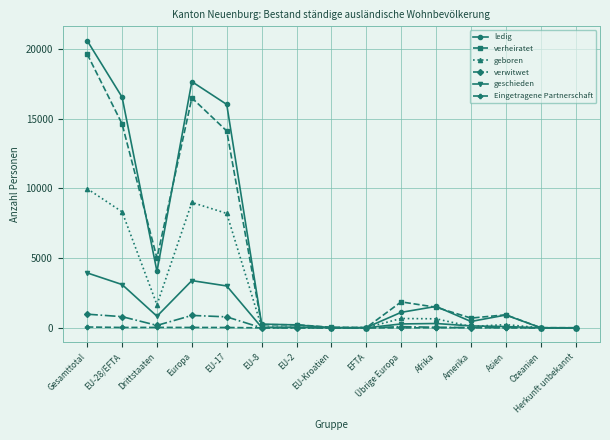

Which series has the largest total across all categories?

ledig